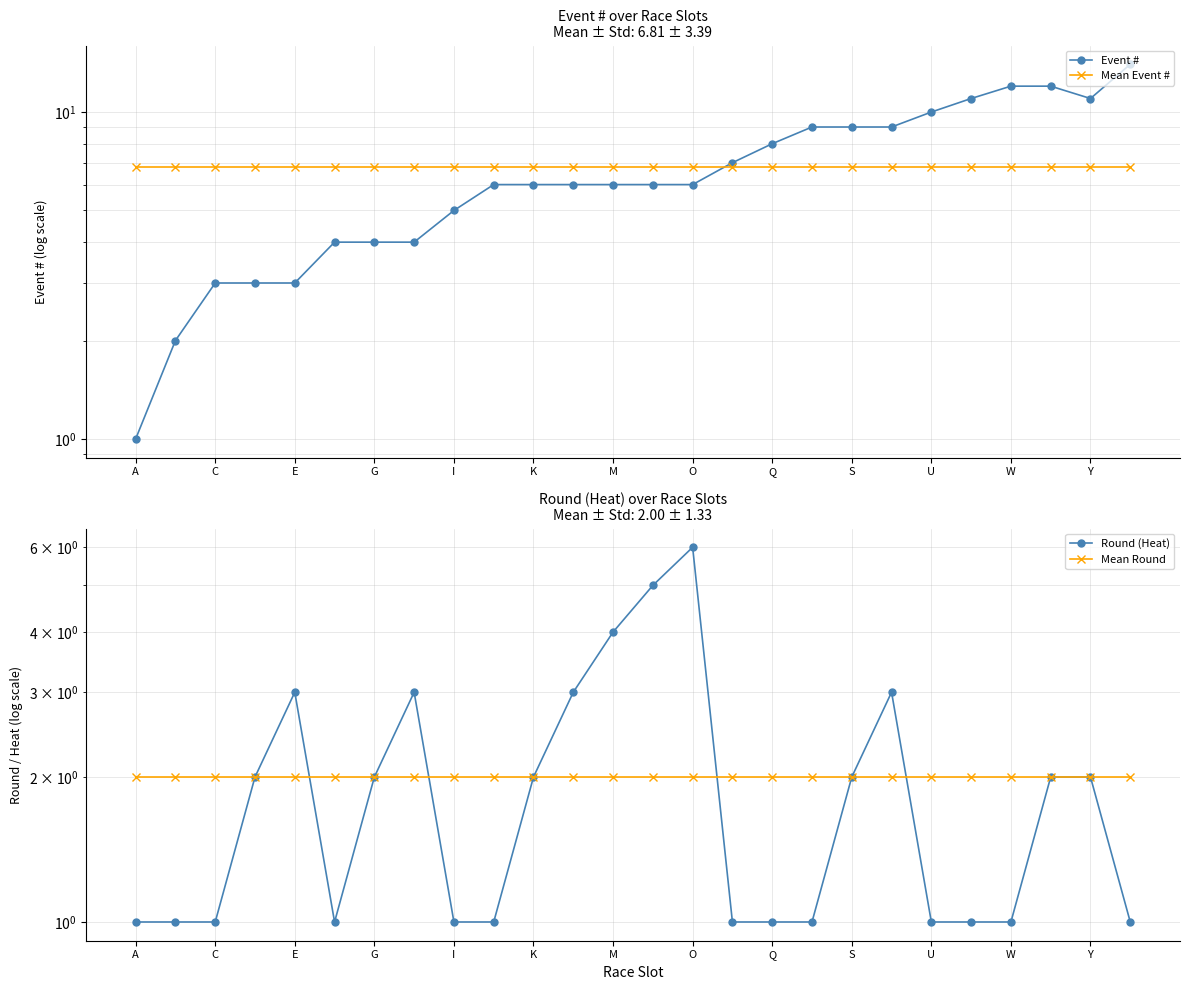

How many interior local valleys does the Event # series have?

1